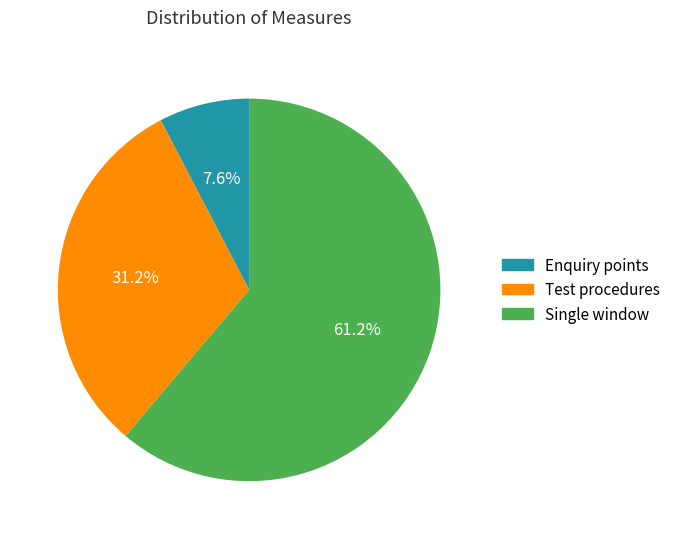

Is there any slice that represents more than half of the pie?

Yes